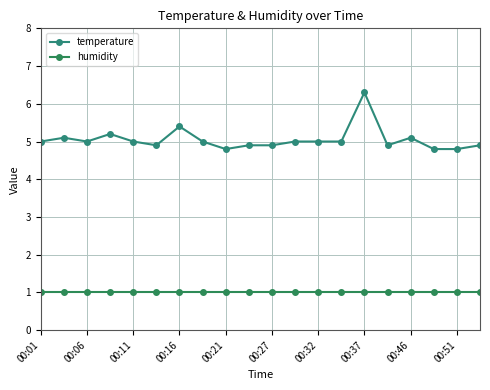

True or false: humidity has more than 0 points higher than both neighbors.

False